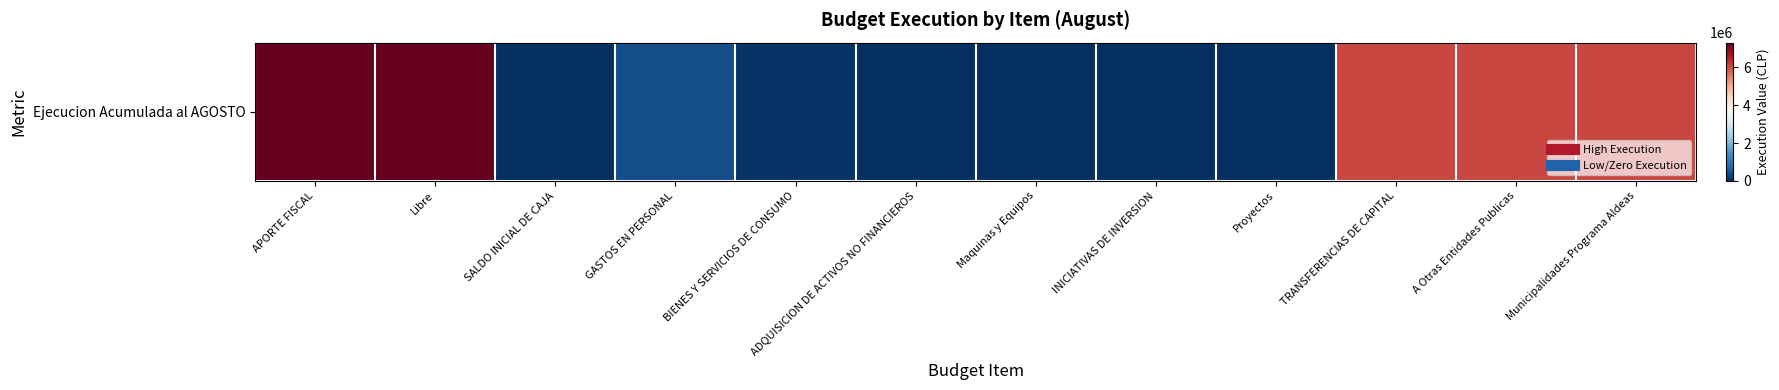

What is the difference between the values at INICIATIVAS DE INVERSION and Municipalidades Programa Aldeas?

6081403